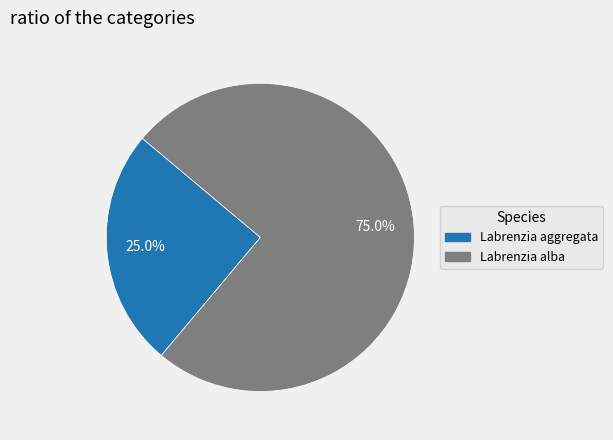

Is there a majority slice in this chart?

Yes